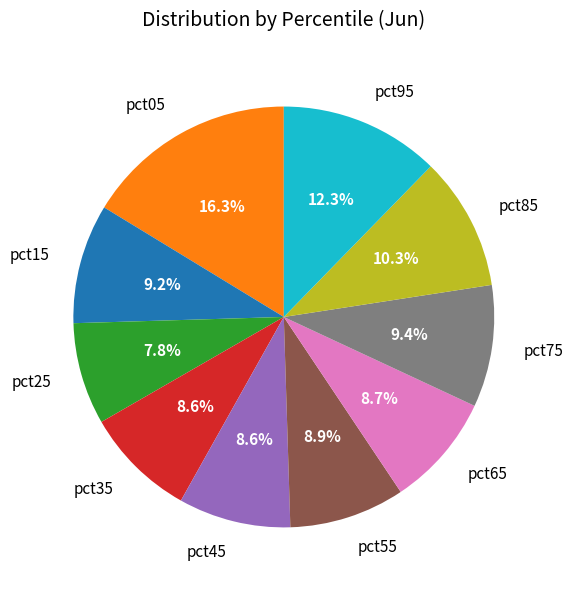

The pct75 slice represents 9% of the pie. True or false?

True